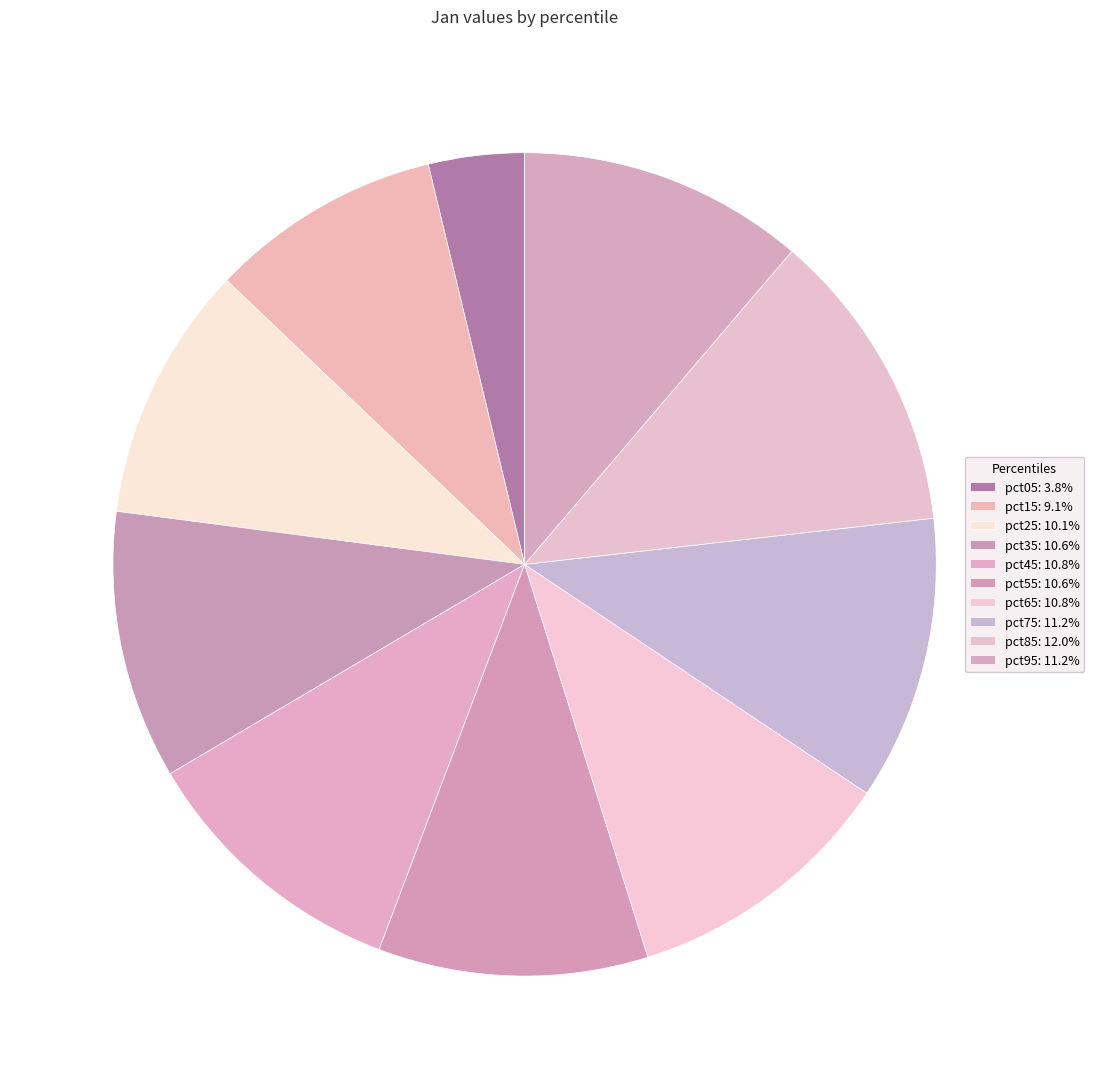

Count the number of slices in the pie.

10